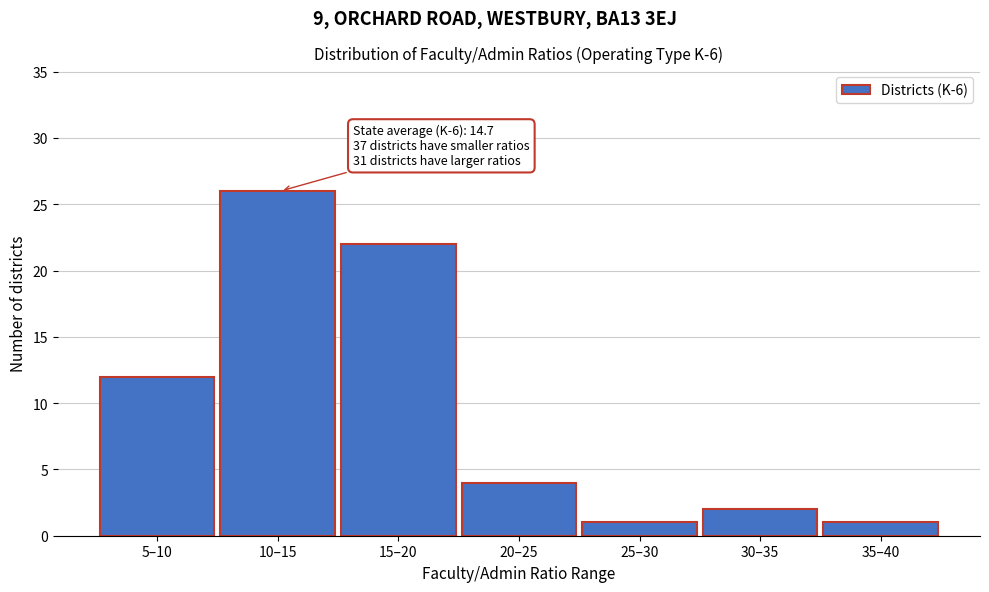

Reading left to right, extract all data points from this chart.

12	26	22	4	1	2	1